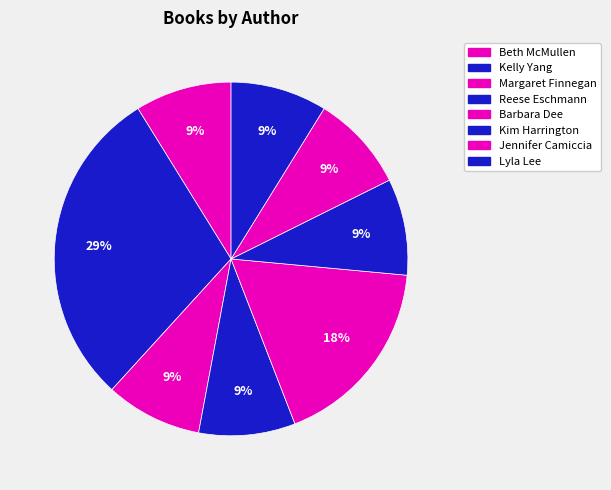

Approximately how many times larger is the value at Barbara Dee compared to Lyla Lee?

1.0